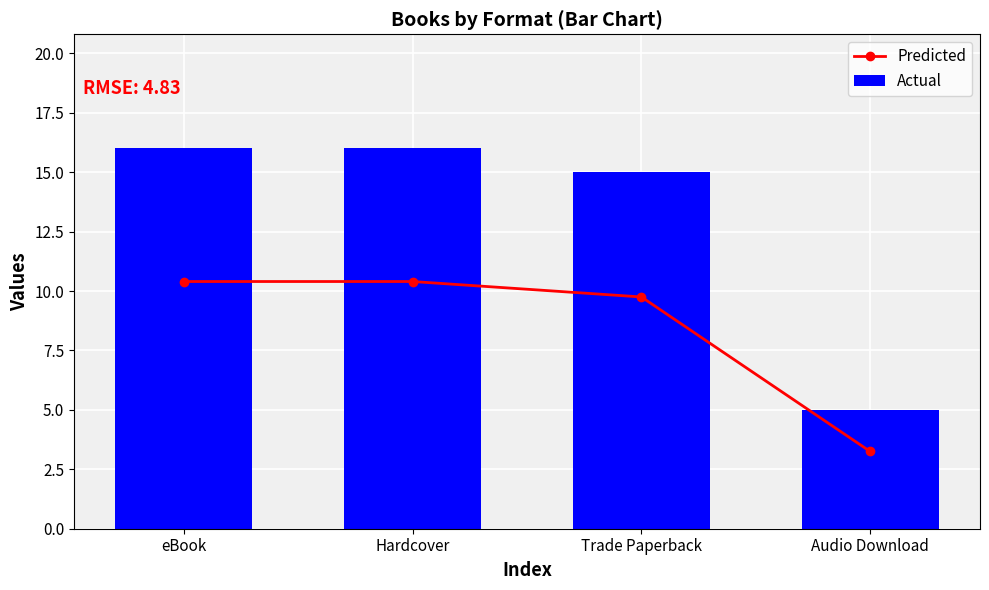

Reading right to left, what are all the values shown in this chart?

Predicted: Audio Download=3.2	Trade Paperback=9.8	Hardcover=10.4	eBook=10.4
Actual: Audio Download=5.0	Trade Paperback=15.0	Hardcover=16.0	eBook=16.0